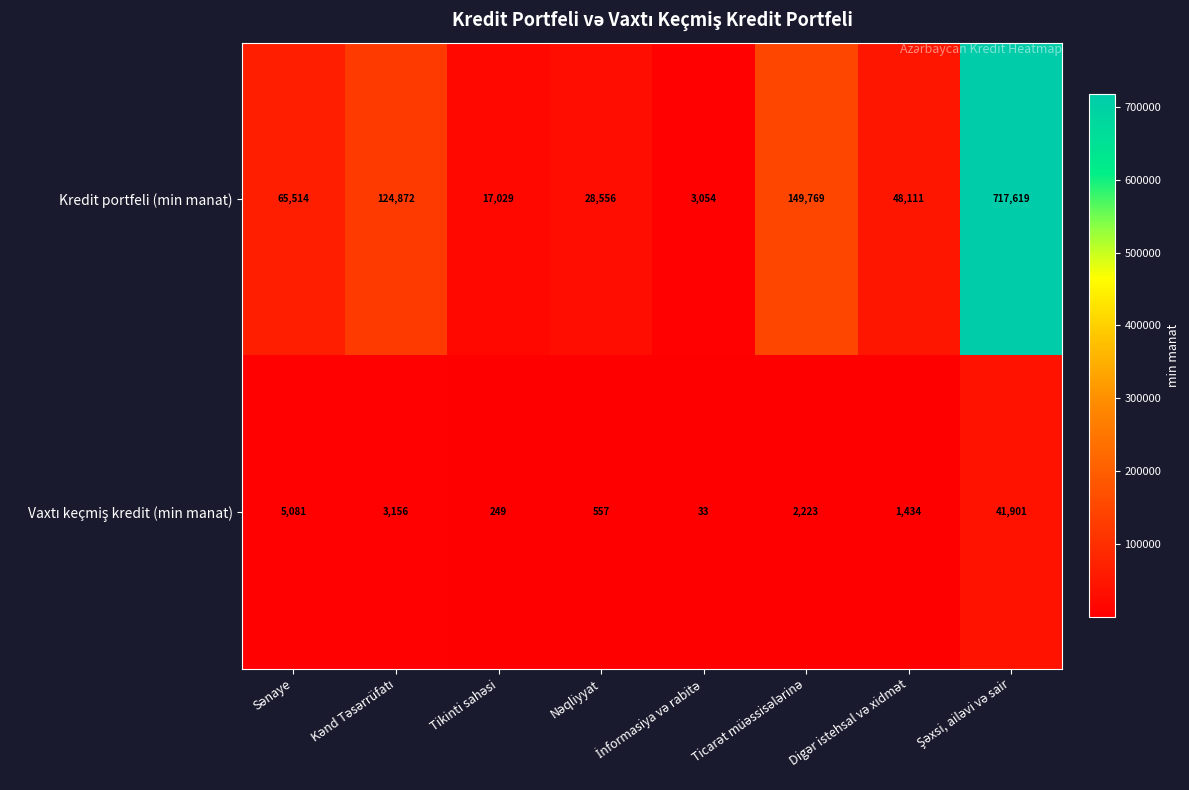

Which series has the largest range (max minus min)?

Kredit portfeli (min manat)